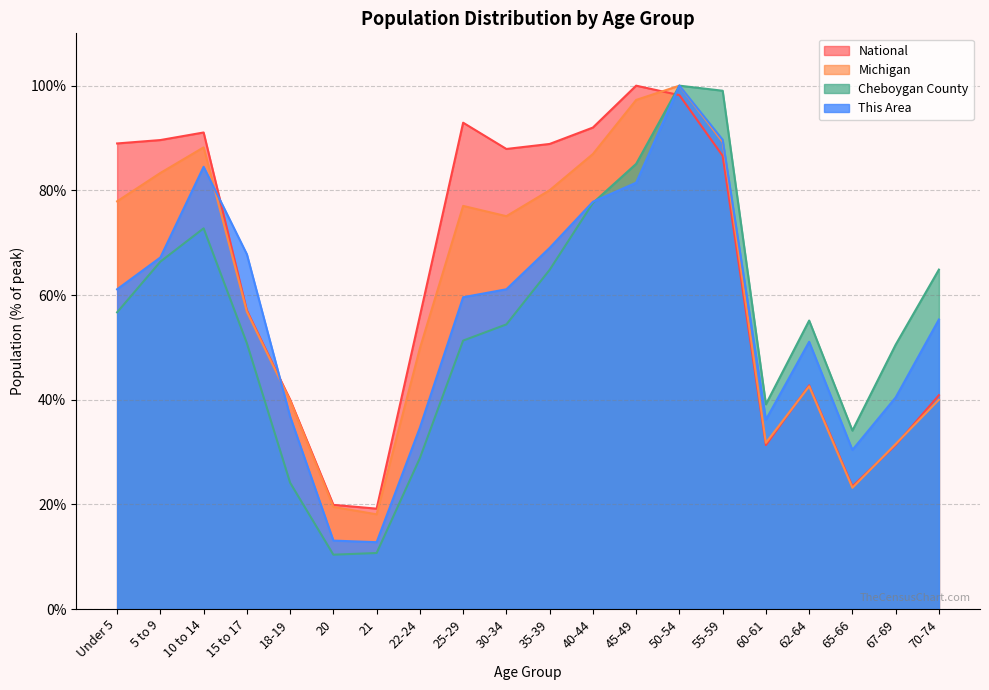

The Cheboygan County series shows 66.4 at 5 to 9. True or false?

True